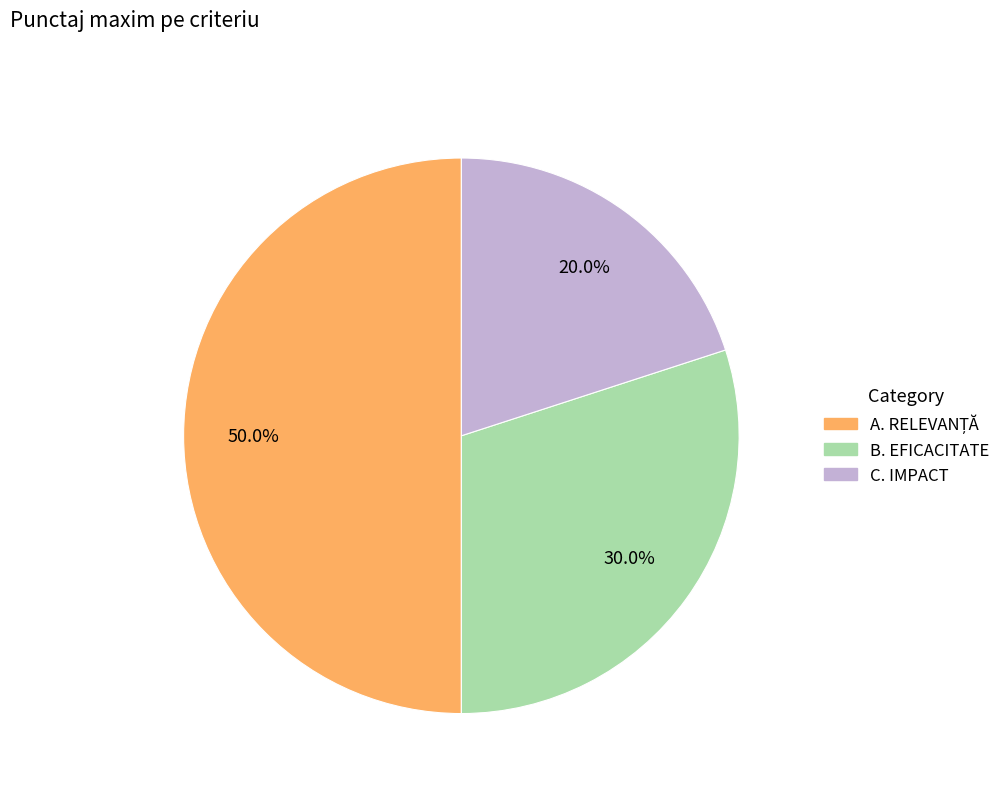

Count the number of slices in the pie.

3